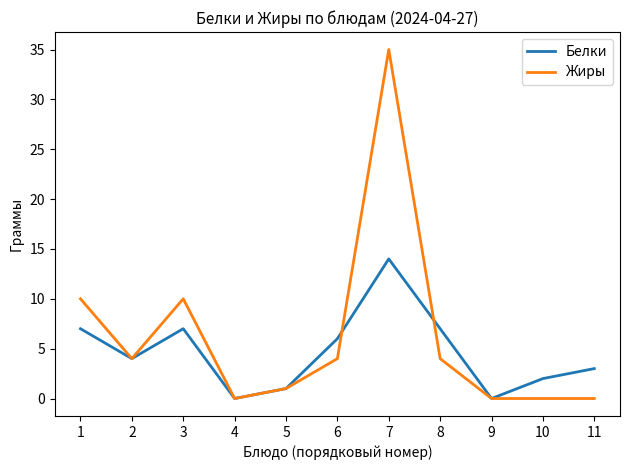

Rank the series by their average value, from lowest to highest.

Белки, Жиры